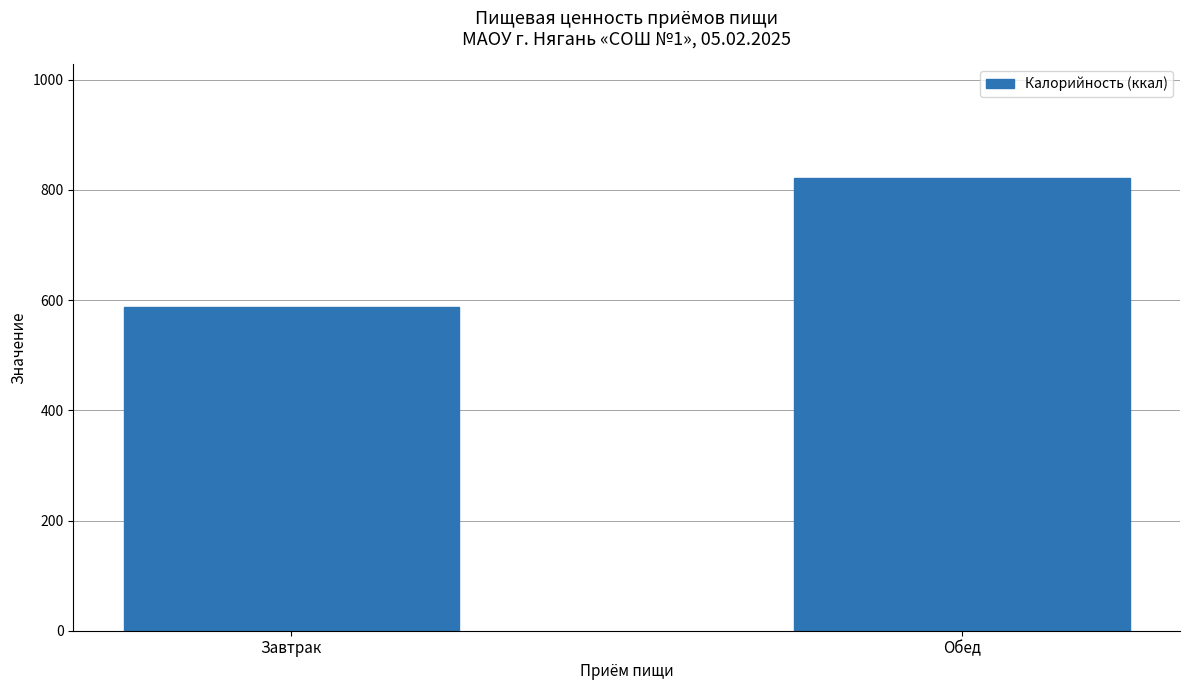

The chart shows a value of 587.5 at Завтрак. True or false?

True